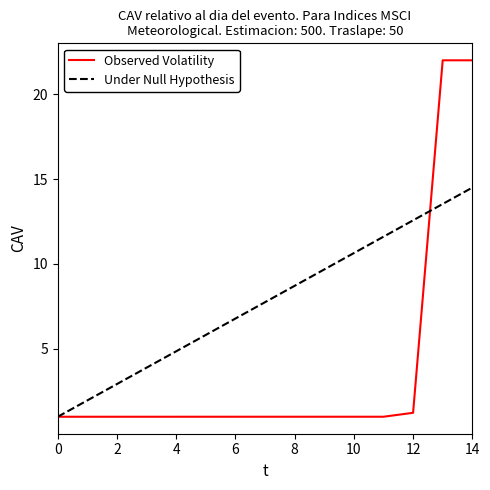

Rank the series by their maximum value, from highest to lowest.

Observed Volatility, Under Null Hypothesis